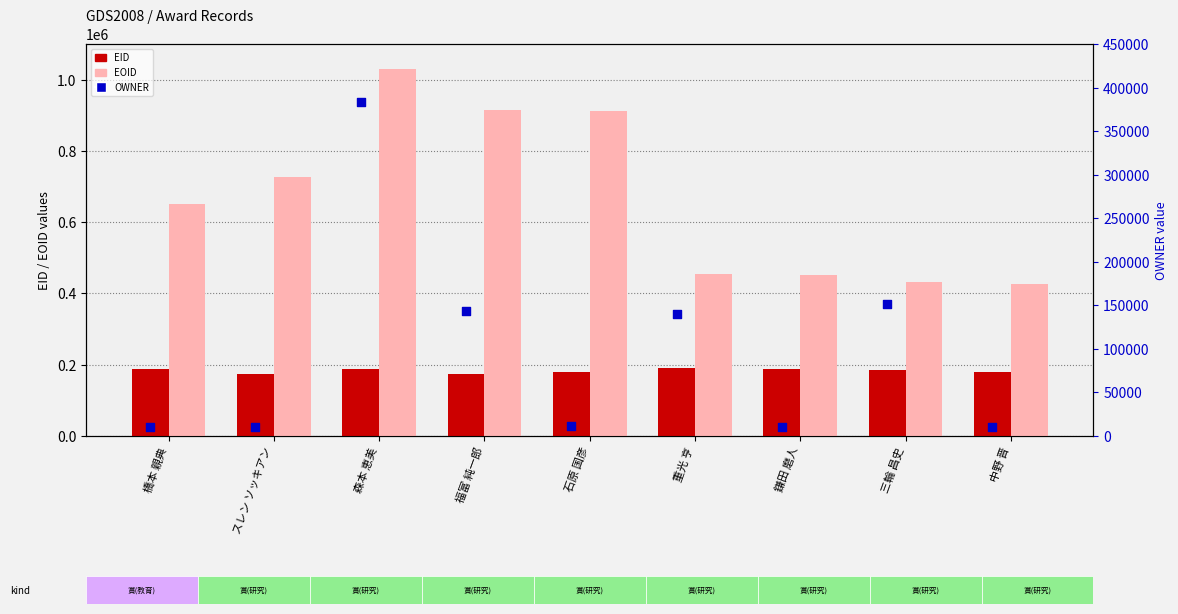

Which series has the widest spread of Y values?

EOID